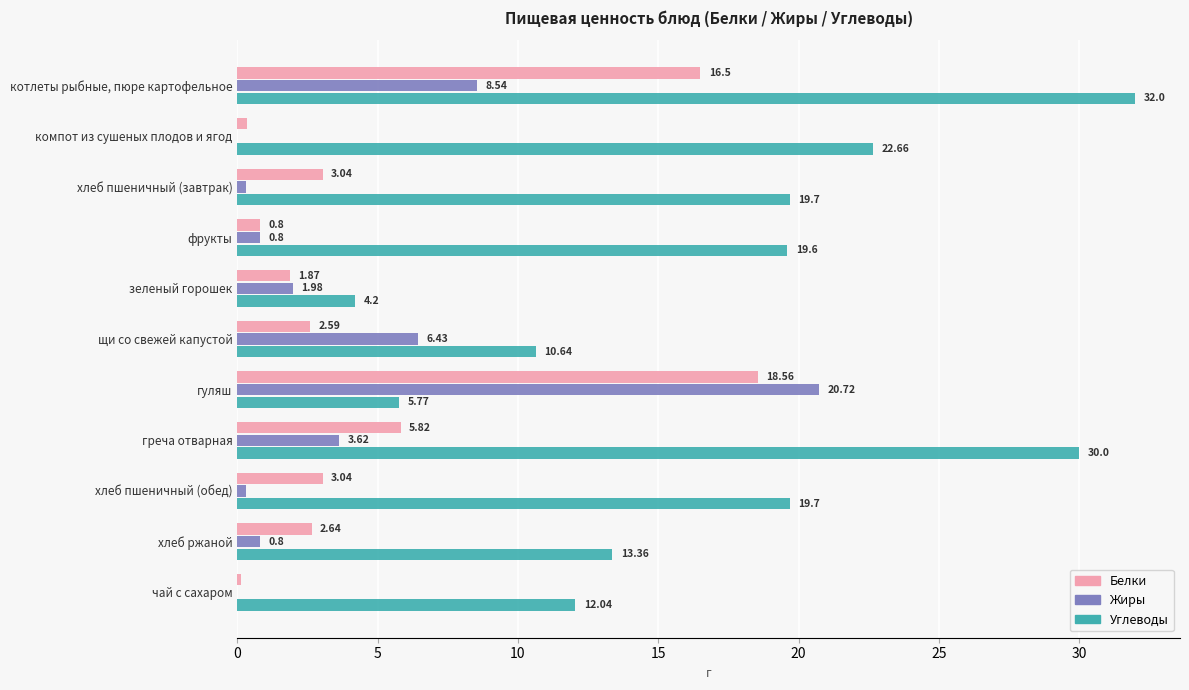

At which category is the sum across all series the highest?

котлеты рыбные, пюре картофельное